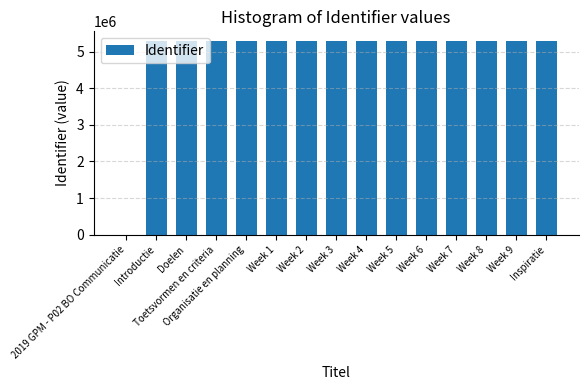

What is the sum of all values?

74096040